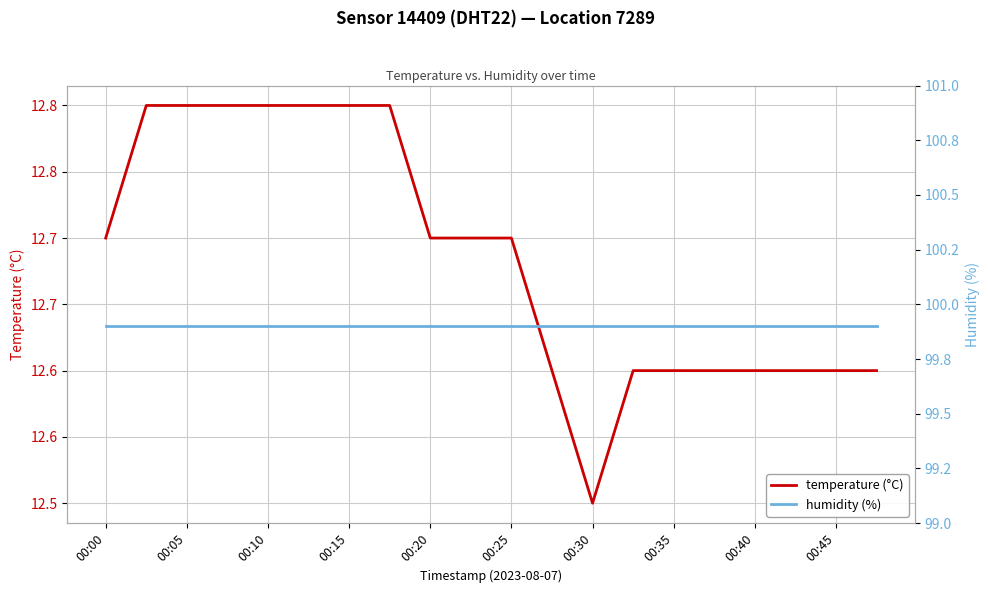

How many lines are shown in the chart?

2